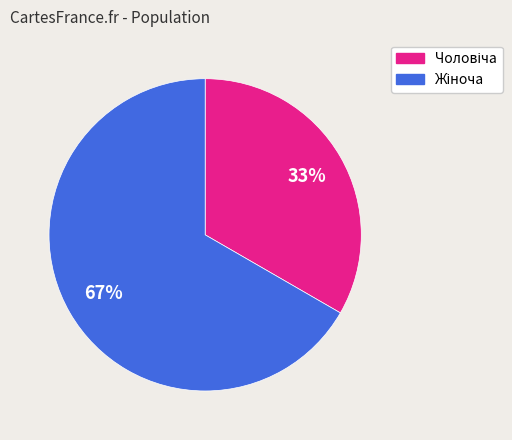

To the nearest percent, what is the average slice percentage?

50%